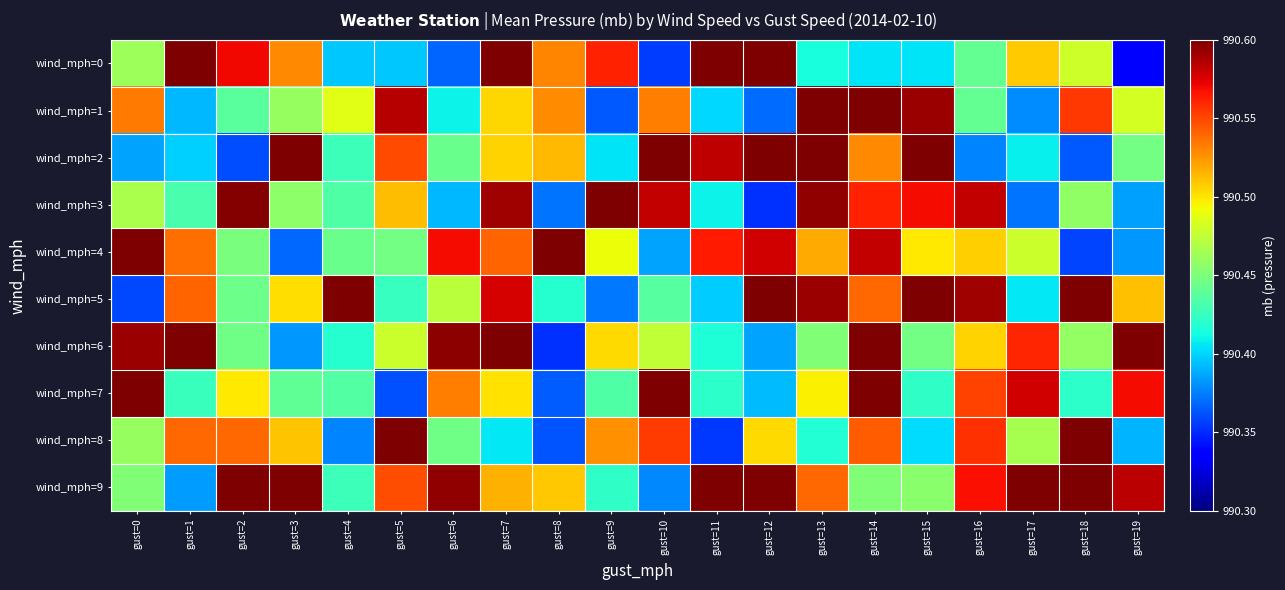

Which series has the largest range (max minus min)?

wind_mph=0